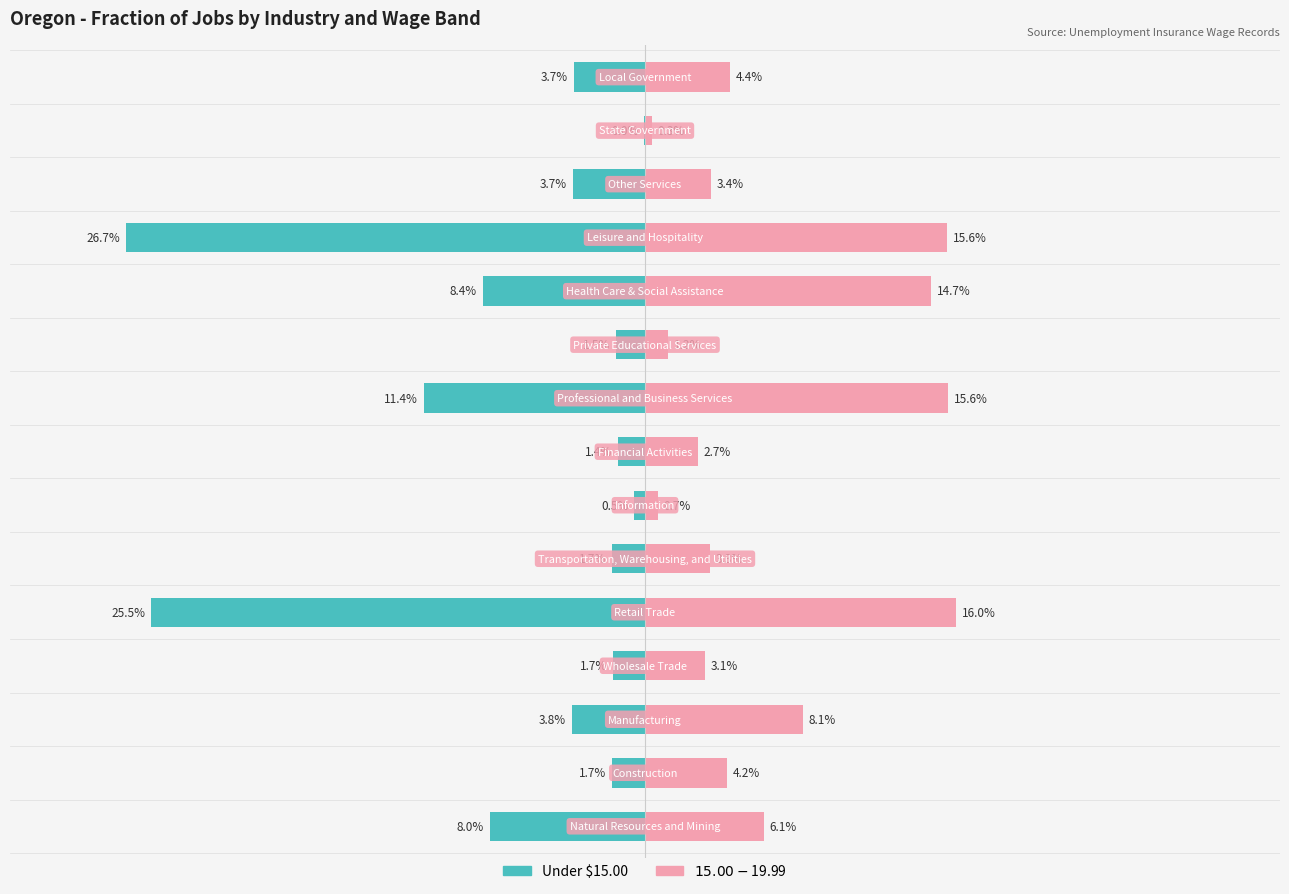

What is the smallest value displayed?

-26.7